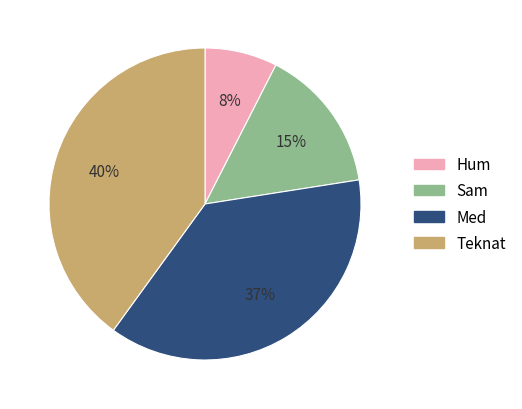

To the nearest percent, what is the average slice percentage?

25%